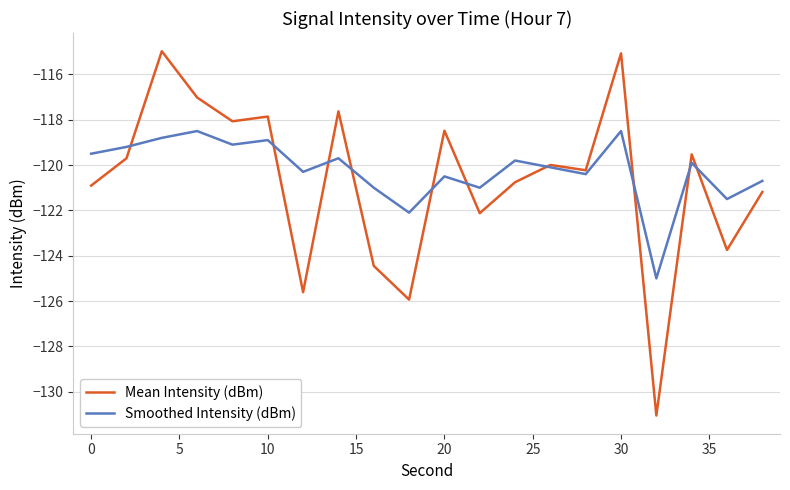

Which series has the largest range (max minus min)?

Mean Intensity (dBm)